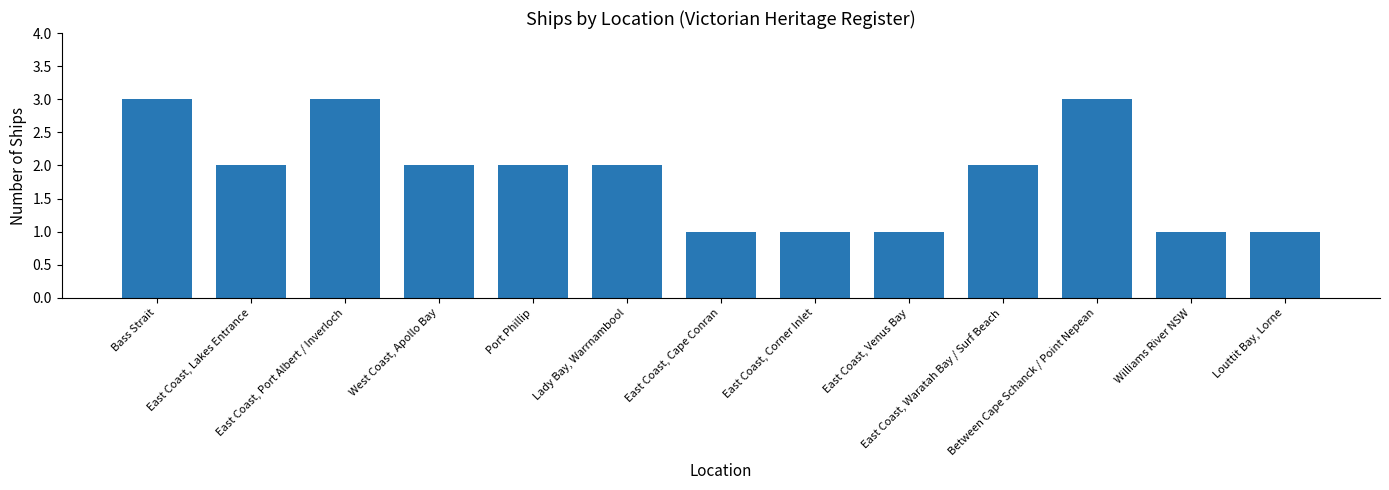

What is the difference between the maximum and minimum values?

2